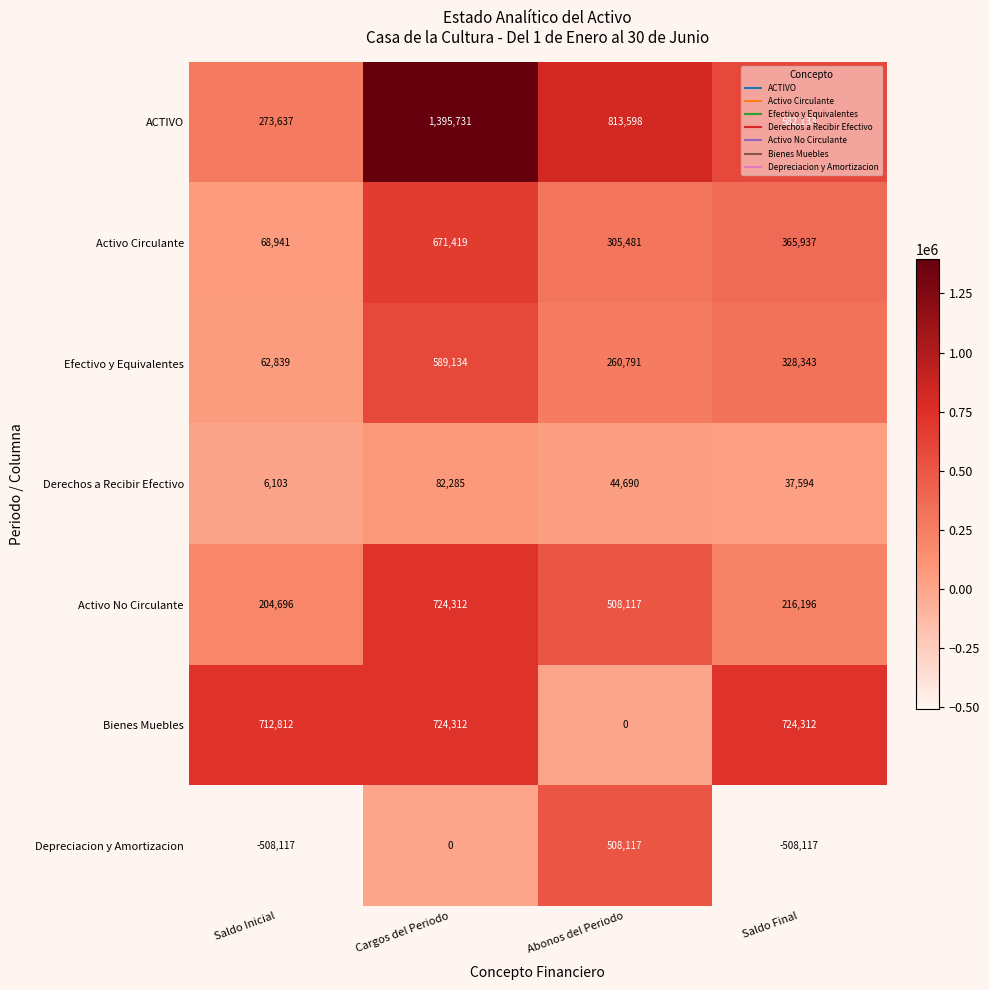

What is the minimum value shown in the chart?

-508117